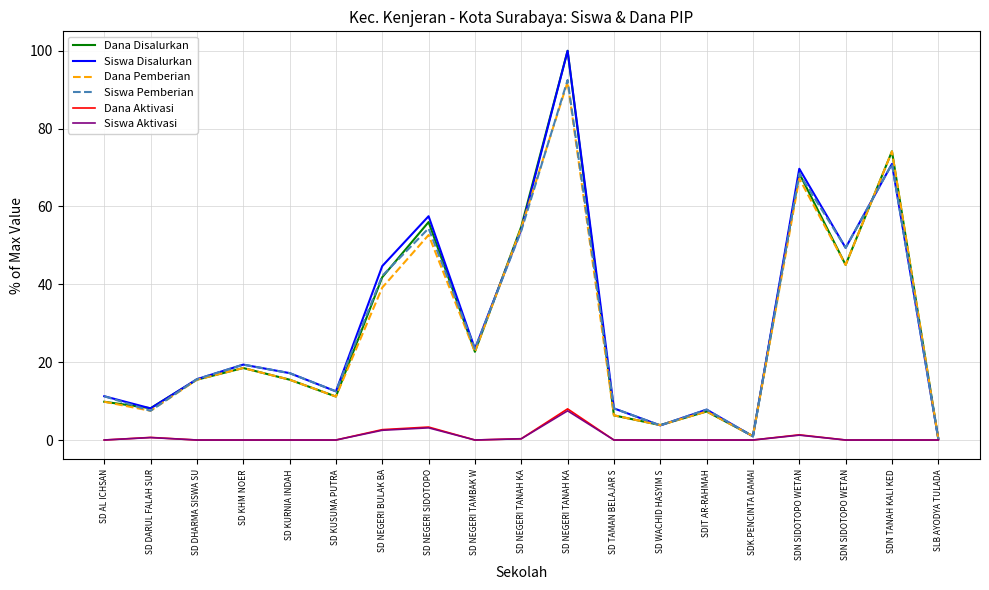

True or false: Siswa Aktivasi has a value of 0.0 at SDN SIDOTOPO WETAN.

True